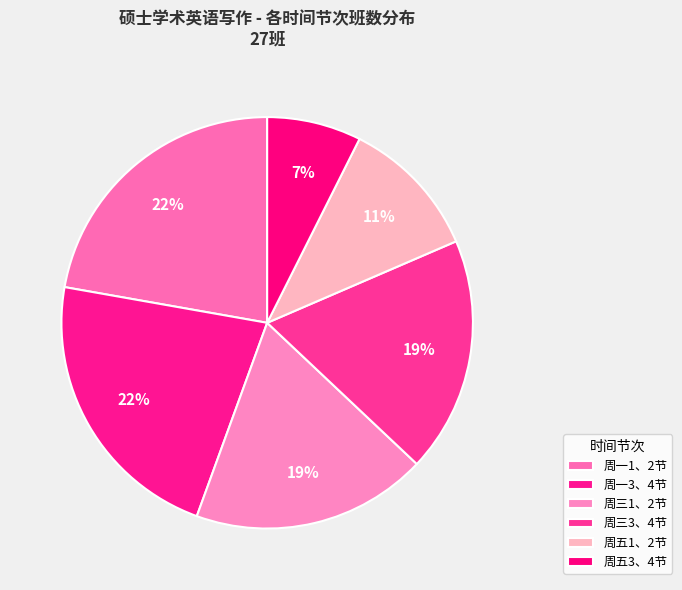

How many segments does this pie chart have?

6